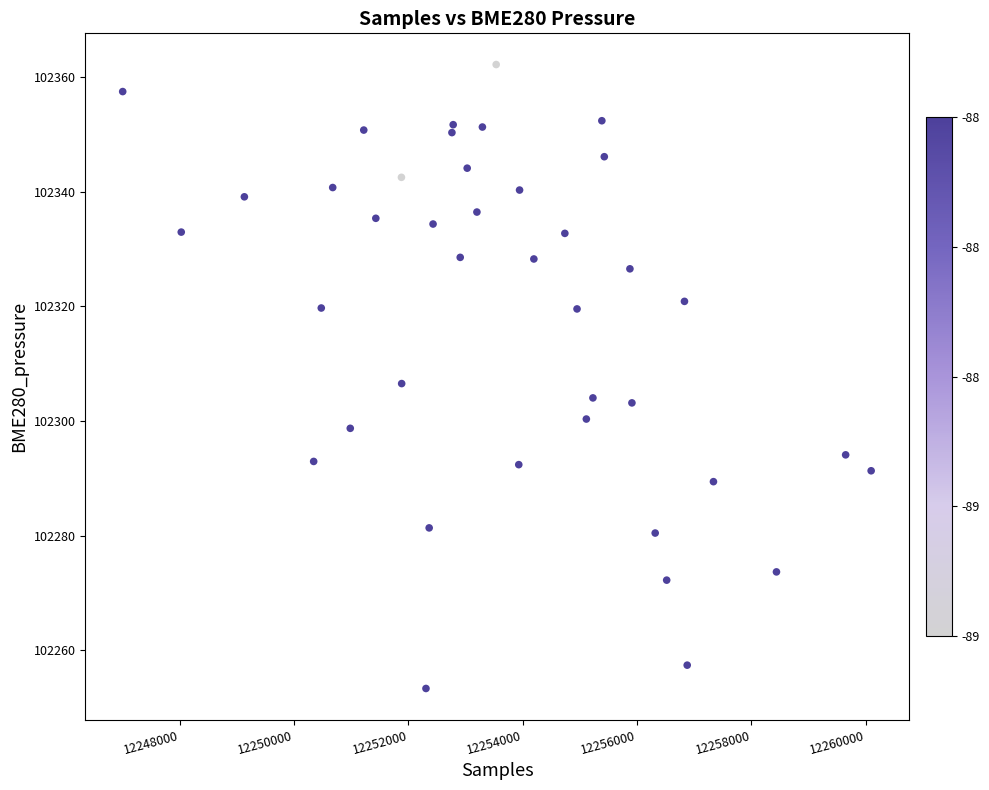

What is the range of Y values (max minus min)?

108.9